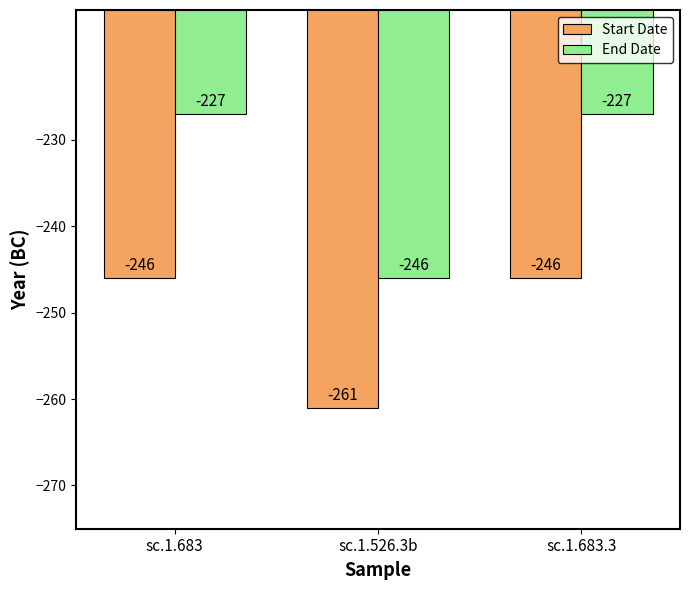

What is the sum of all End Date values?

-700